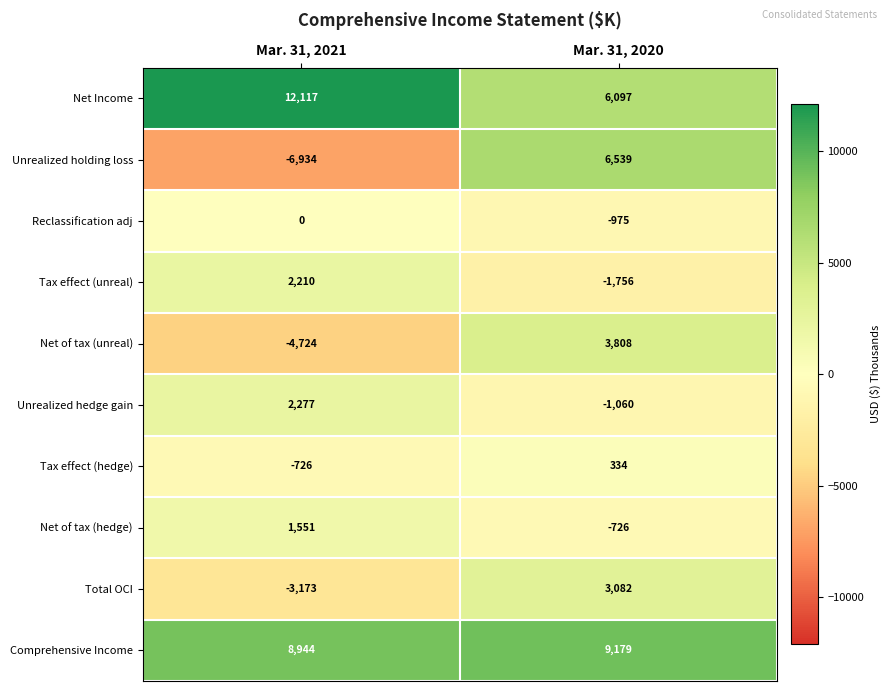

What is the sum of all Unrealized holding loss values?

-395